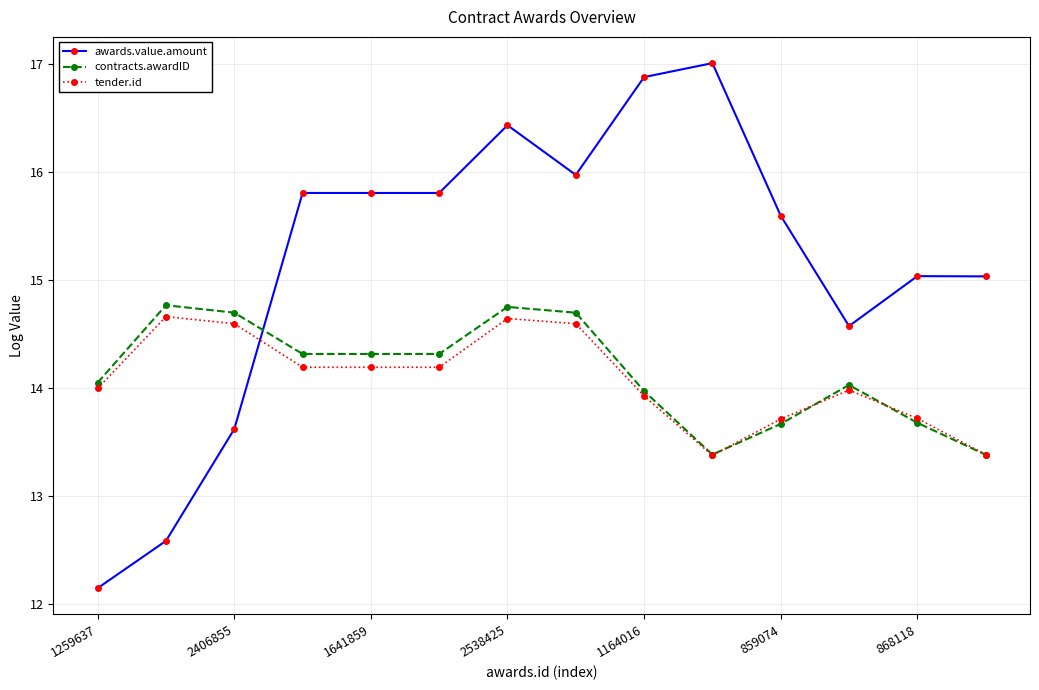

Which series has the largest total across all categories?

awards.value.amount